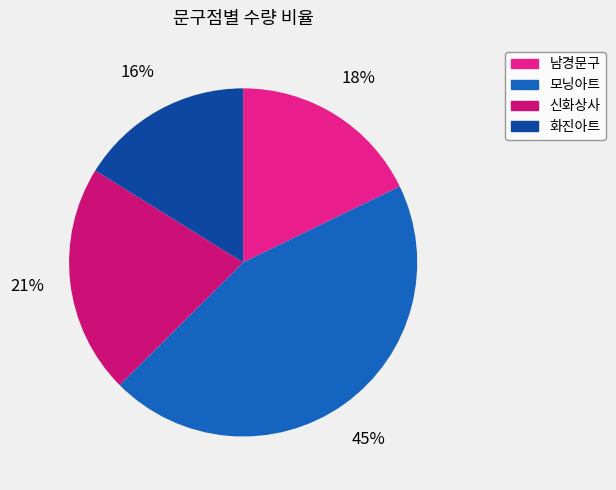

Is 모닝아트 the majority of the pie?

No